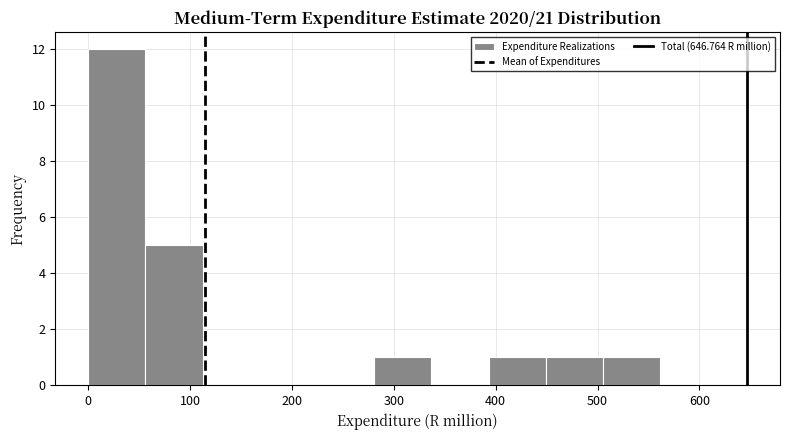

Which range on the x-axis has the tallest bar?

0 to 60